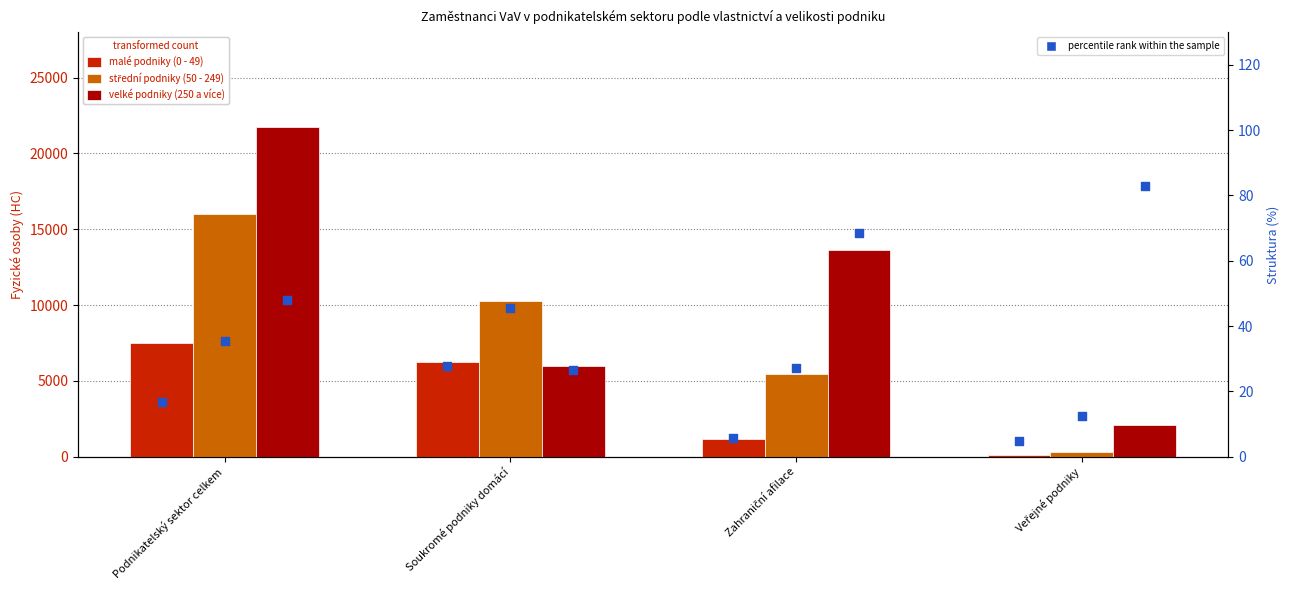

At how many categories does at least one series exceed 9286?

3